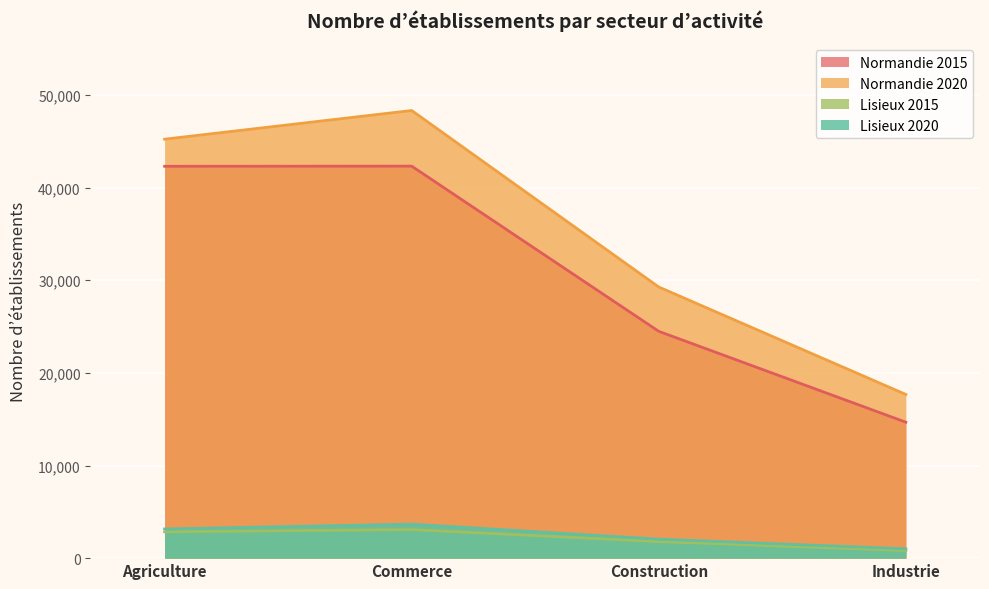

True or false: Normandie 2015 and Lisieux 2015 intersect in this chart.

False